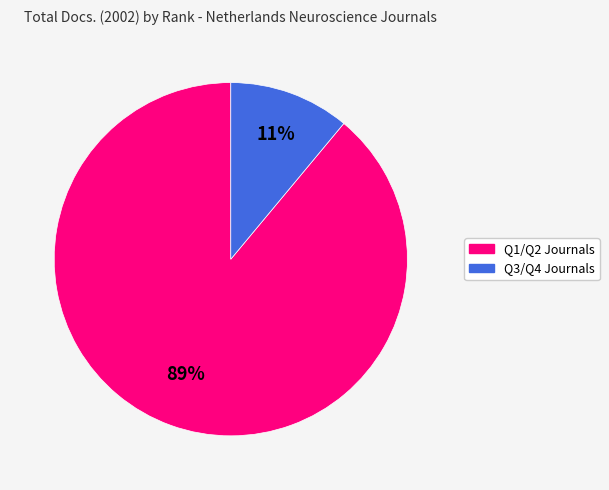

To the nearest percent, what is the average slice percentage?

50%